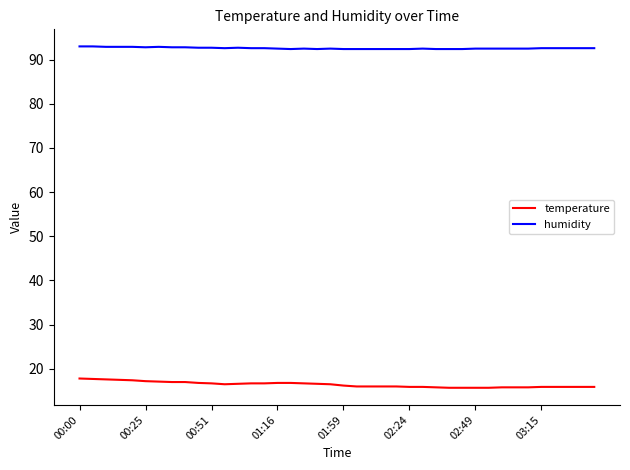

What is the difference between the maximum and minimum values in the temperature series?

2.1